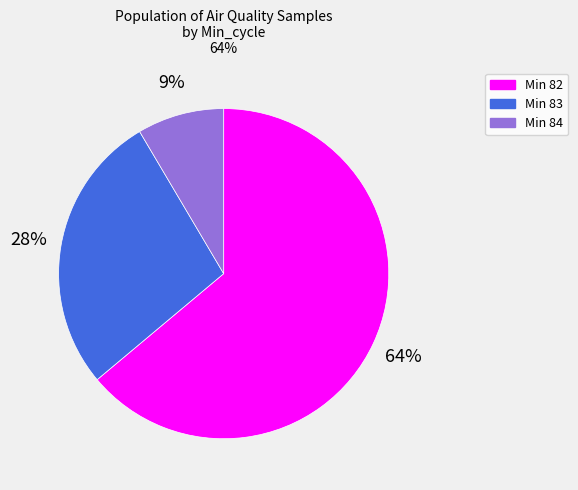

Which slice is the smallest?

Min 84